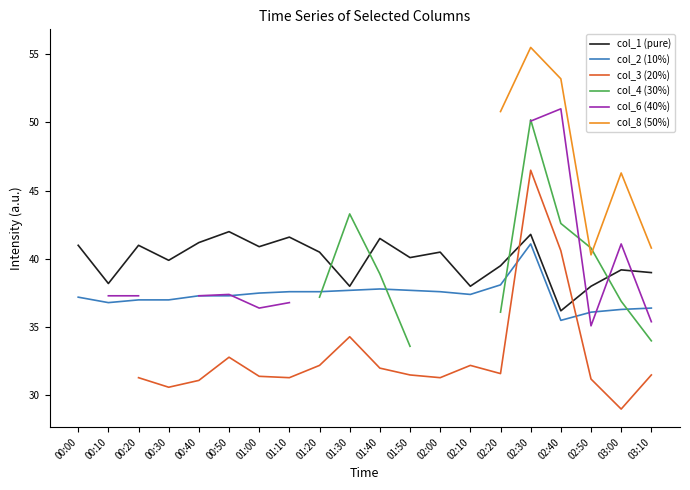

How many lines are shown in the chart?

6